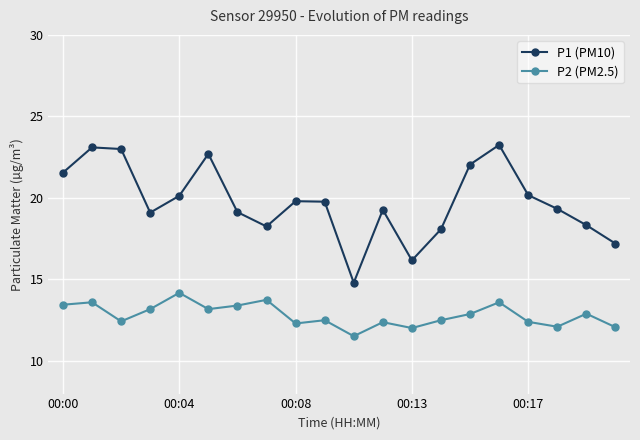

What is the value of the P2 (PM2.5) point at the 9th from the left?

12.3